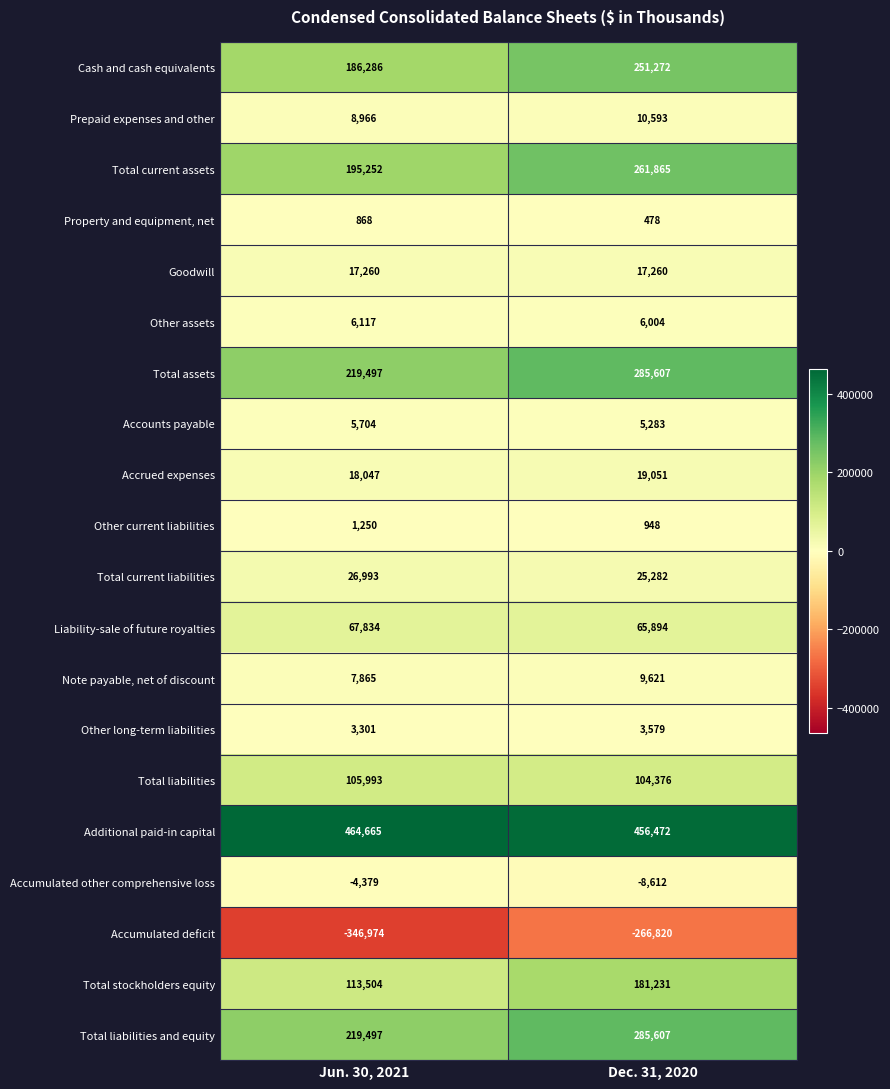

How many data points does each series have?

2